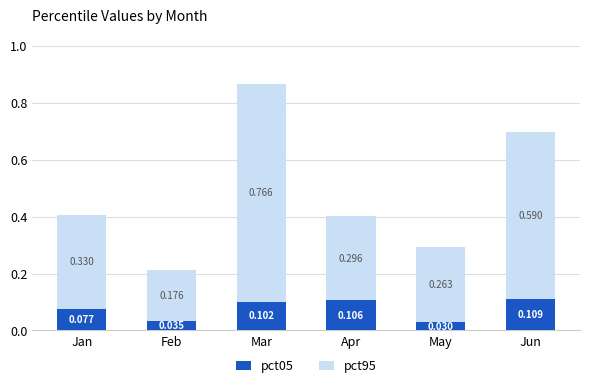

At which label does pct05 reach its peak?

Jun